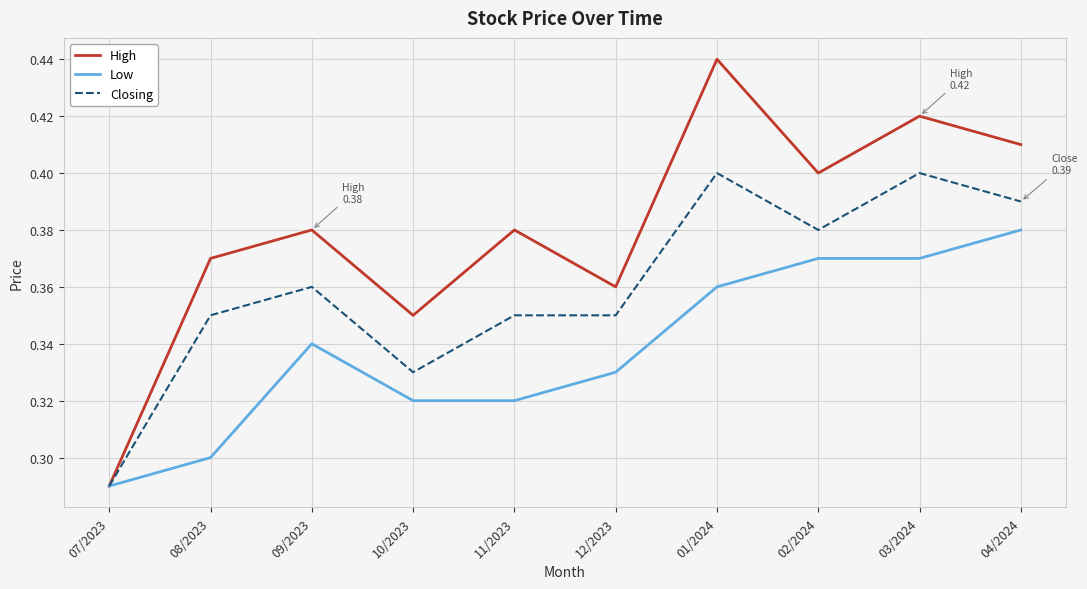

At which label does High reach its peak?

01/2024